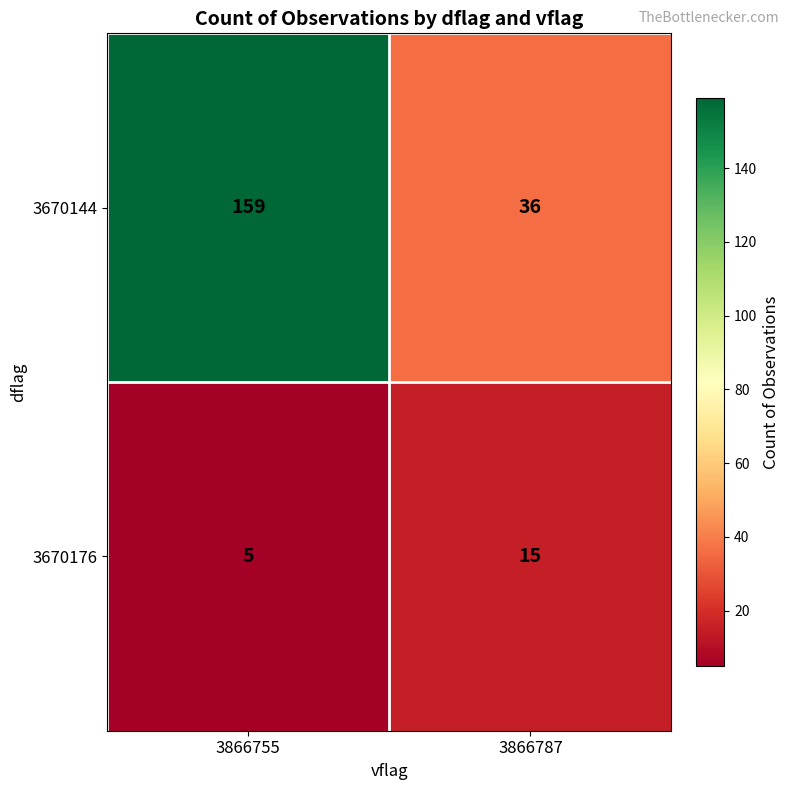

What is the minimum value shown in the chart?

5